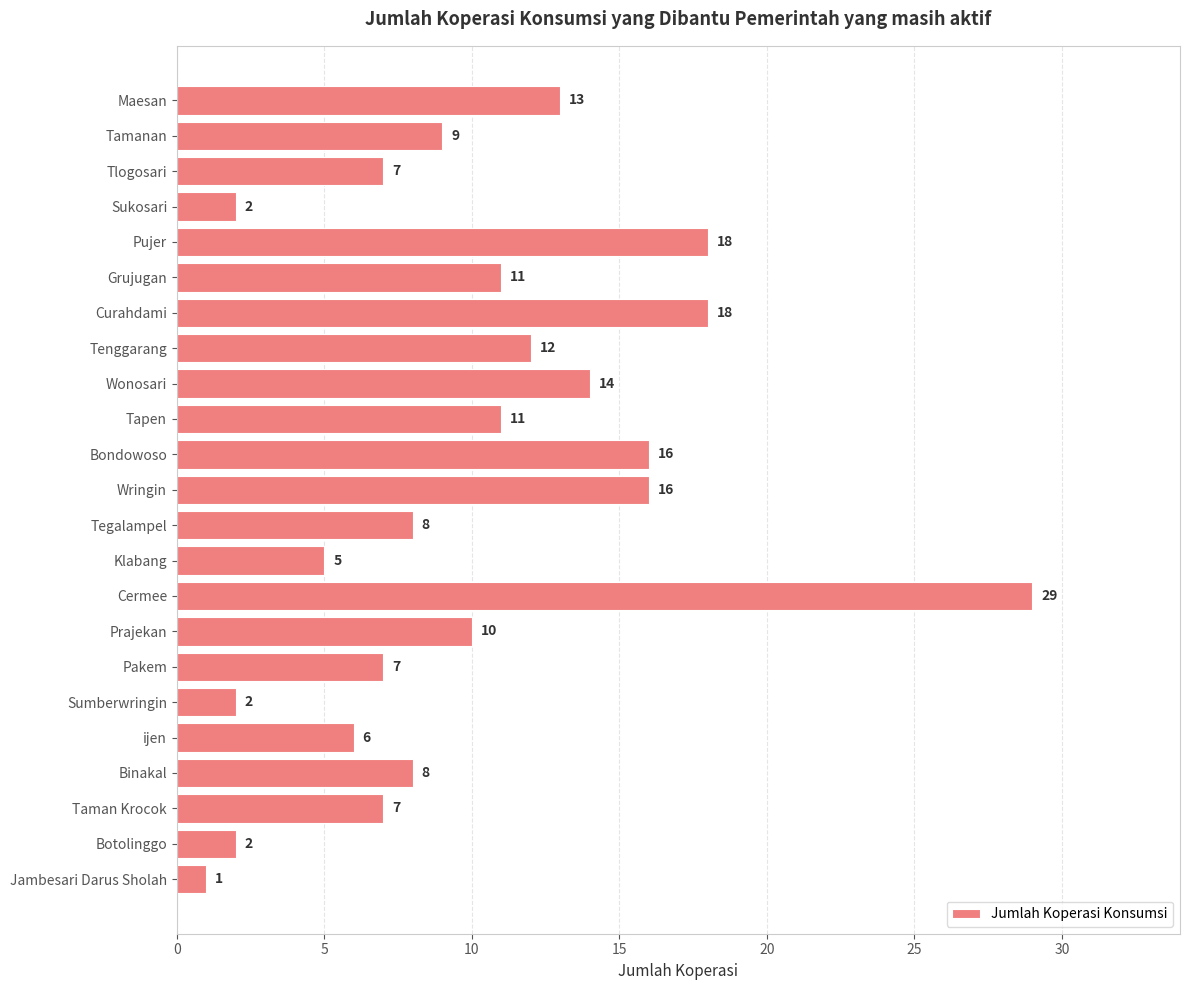

Read the value at Tamanan.

9